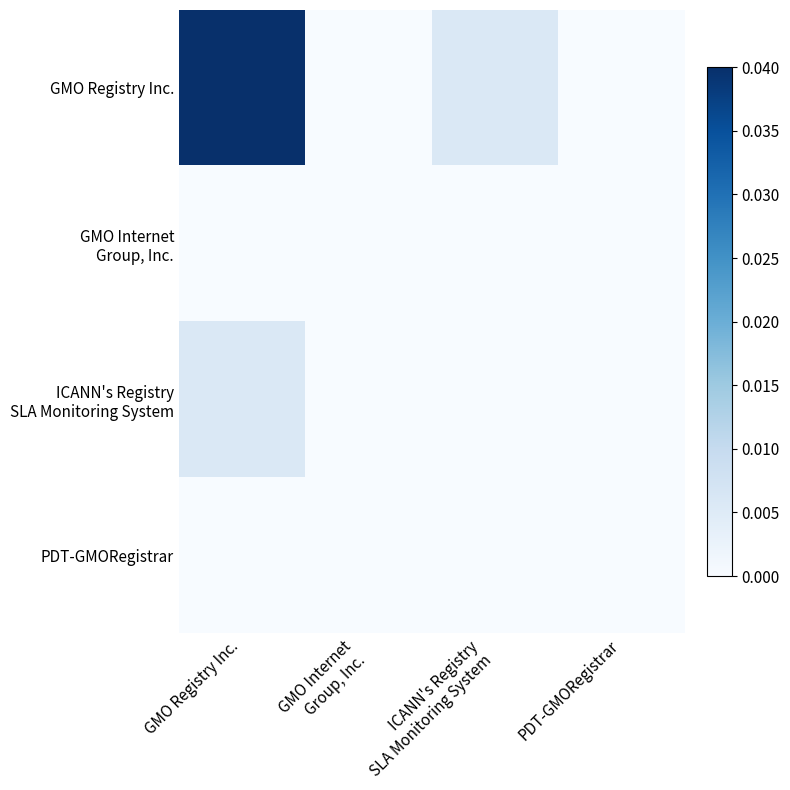

Rank the series by their maximum value, from lowest to highest.

GMO Internet Group, Inc., PDT-GMORegistrar, ICANN's Registry SLA Monitoring System, GMO Registry Inc.